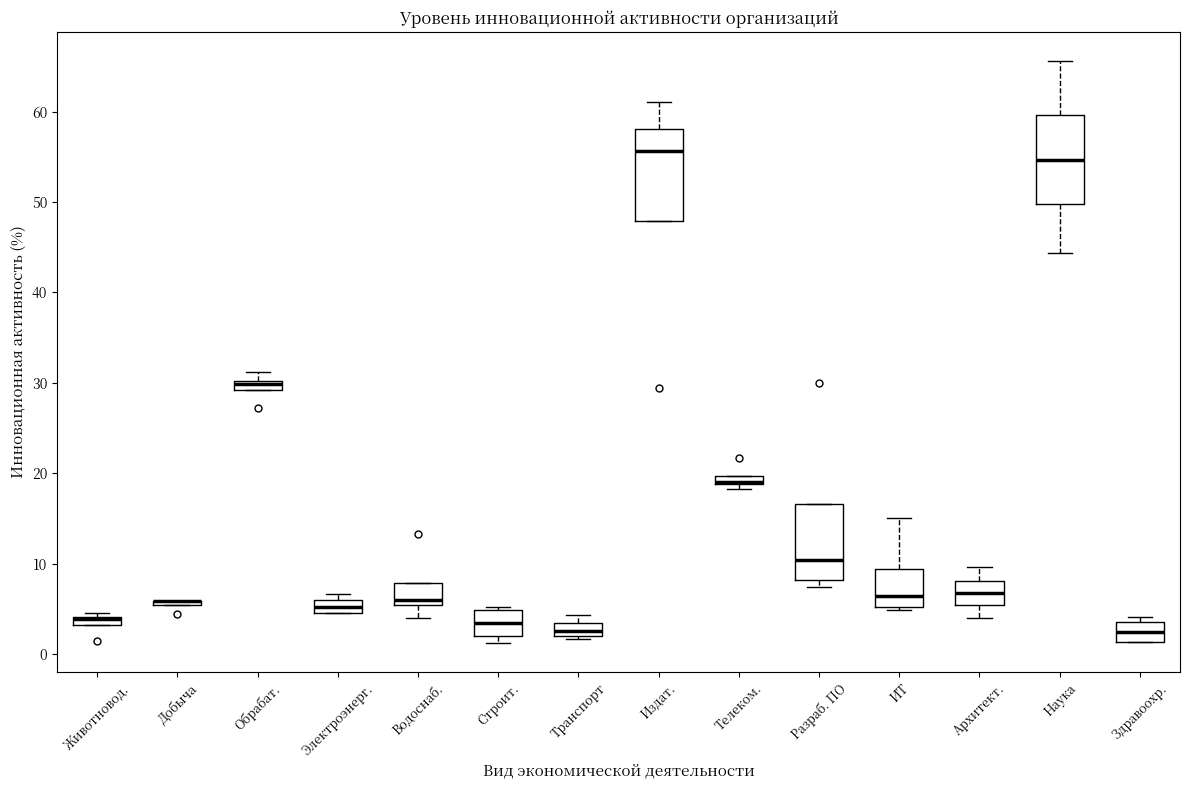

Where does the median line of the box for Разраб. ПО sit on the y-axis? The values are not printed on the chart, so give them approximately, as read against the axis.

10